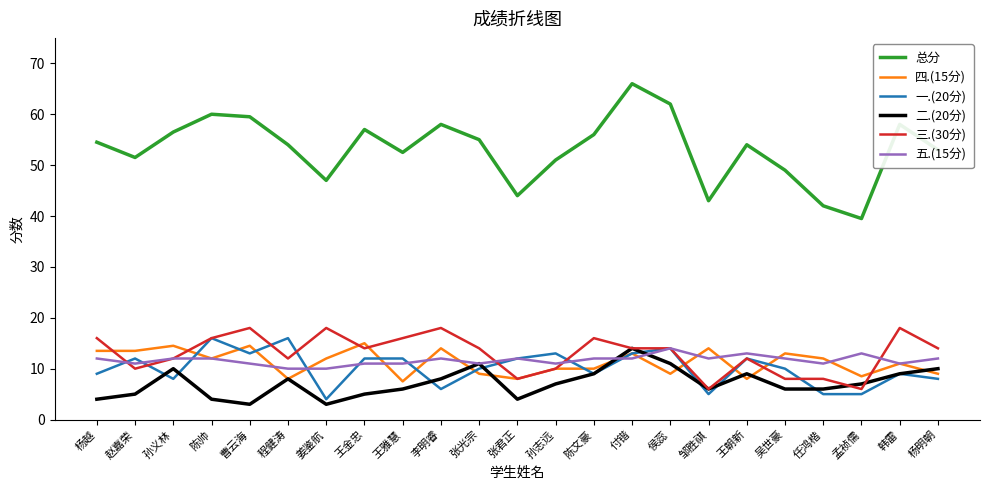

What position from the left is 韩雷?

22